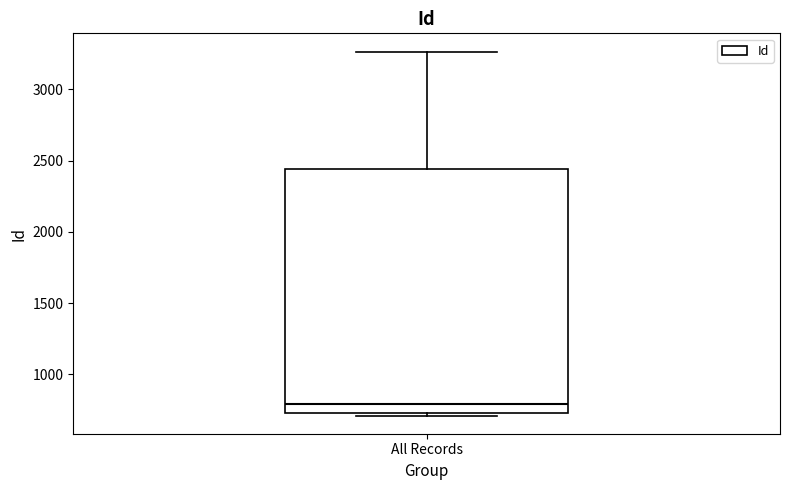

Where is the lower edge of the box for All Records on the y-axis? The values are not printed on the chart, so give them approximately, as read against the axis.

750